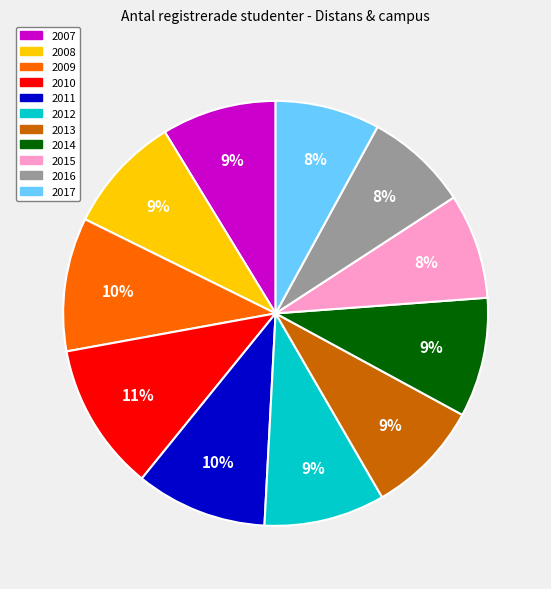

Does any single category account for the majority?

No